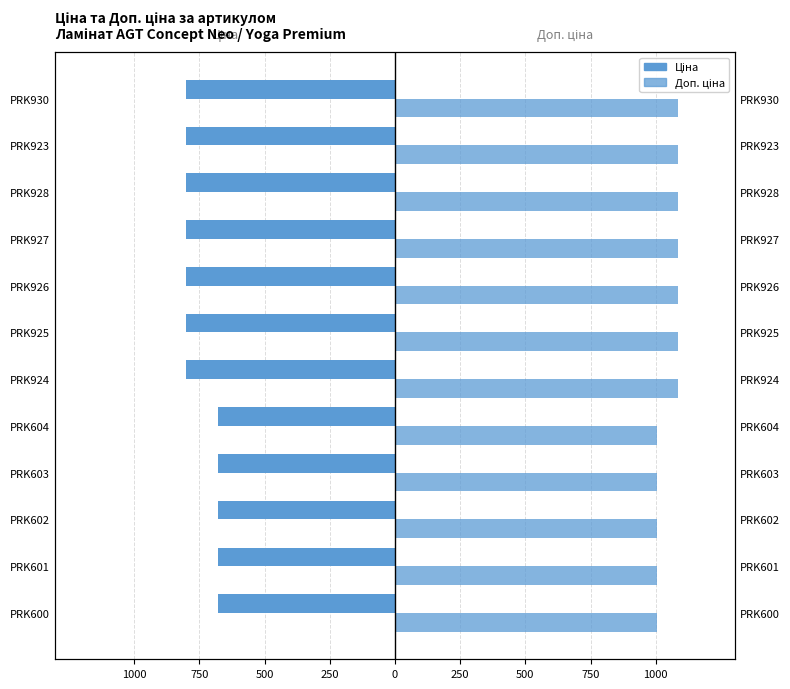

How many values in the Доп. ціна series are below 1086?

5